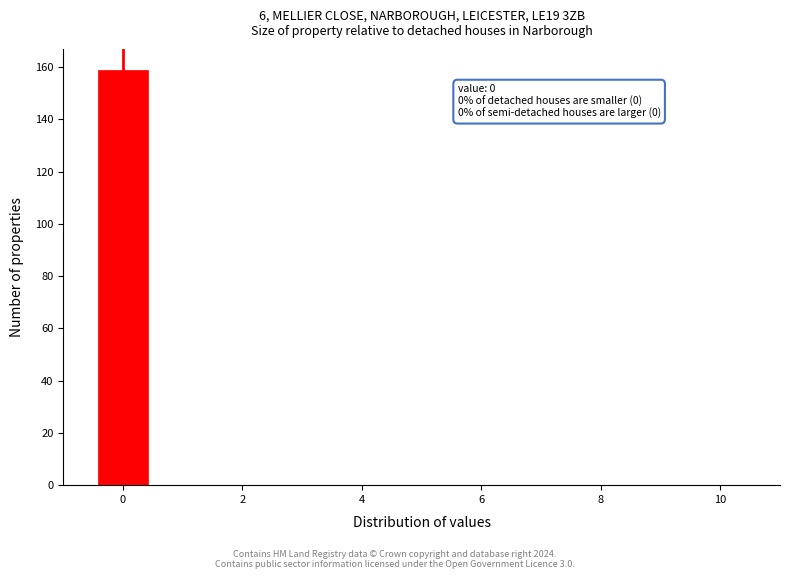

Which range on the x-axis has the tallest bar?

-0.5 to 0.5